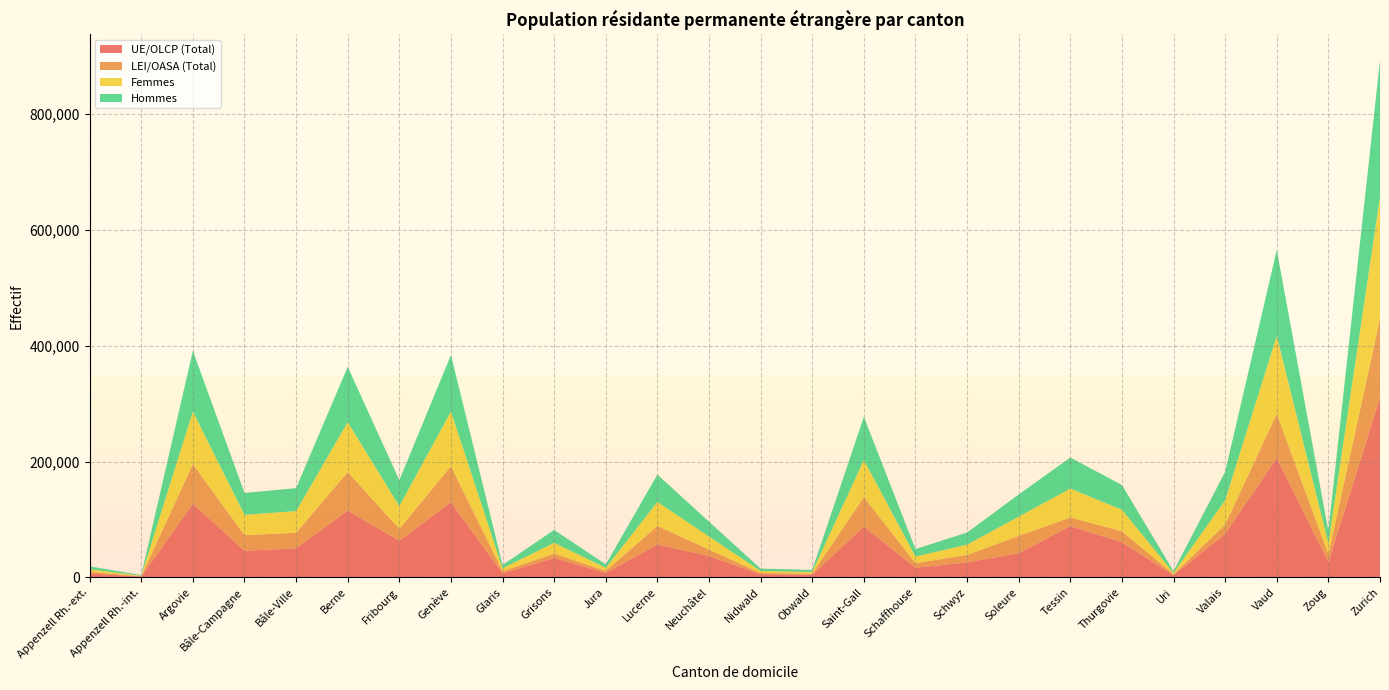

Reading right to left, list all the values displayed in this chart.

UE/OLCP (Total): Zurich=310378	Zoug=26653	Vaud=206378	Valais=75168	Uri=3824	Thurgovie=60690	Tessin=88526	Soleure=41785	Schwyz=25978	Schaffhouse=16519	Saint-Gall=87819	Obwald=4736	Nidwald=5374	Neuchâtel=37012	Lucerne=56704	Jura=7748	Grisons=33532	Glaris=7053	Genève=129740	Fribourg=63212	Berne=115323	Bâle-Ville=50210	Bâle-Campagne=45965	Argovie=127162	Appenzell Rh.-int.=1330	Appenzell Rh.-ext.=6737
LEI/OASA (Total): Zurich=135945	Zoug=13379	Vaud=76203	Valais=16001	Uri=1535	Thurgovie=19040	Tessin=14893	Soleure=29796	Schwyz=12725	Schaffhouse=7925	Saint-Gall=50746	Obwald=1694	Nidwald=2169	Neuchâtel=11039	Lucerne=32027	Jura=3487	Grisons=7444	Glaris=3644	Genève=62218	Fribourg=20615	Berne=66450	Bâle-Ville=26809	Bâle-Campagne=26885	Argovie=68457	Appenzell Rh.-int.=646	Appenzell Rh.-ext.=2787
Femmes: Zurich=210749	Zoug=18726	Vaud=134446	Valais=42023	Uri=2391	Thurgovie=36954	Tessin=49790	Soleure=33225	Schwyz=17779	Schaffhouse=11517	Saint-Gall=63965	Obwald=2912	Nidwald=3467	Neuchâtel=22495	Lucerne=41495	Jura=5316	Grisons=18605	Glaris=4939	Genève=94387	Fribourg=39089	Berne=86161	Bâle-Ville=37359	Bâle-Campagne=35079	Argovie=90637	Appenzell Rh.-int.=903	Appenzell Rh.-ext.=4431
Hommes: Zurich=235574	Zoug=21306	Vaud=148135	Valais=49146	Uri=2968	Thurgovie=42776	Tessin=53629	Soleure=38356	Schwyz=20924	Schaffhouse=12927	Saint-Gall=74600	Obwald=3518	Nidwald=4076	Neuchâtel=25556	Lucerne=47236	Jura=5919	Grisons=22371	Glaris=5758	Genève=97571	Fribourg=44738	Berne=95612	Bâle-Ville=39660	Bâle-Campagne=37771	Argovie=104982	Appenzell Rh.-int.=1073	Appenzell Rh.-ext.=5093